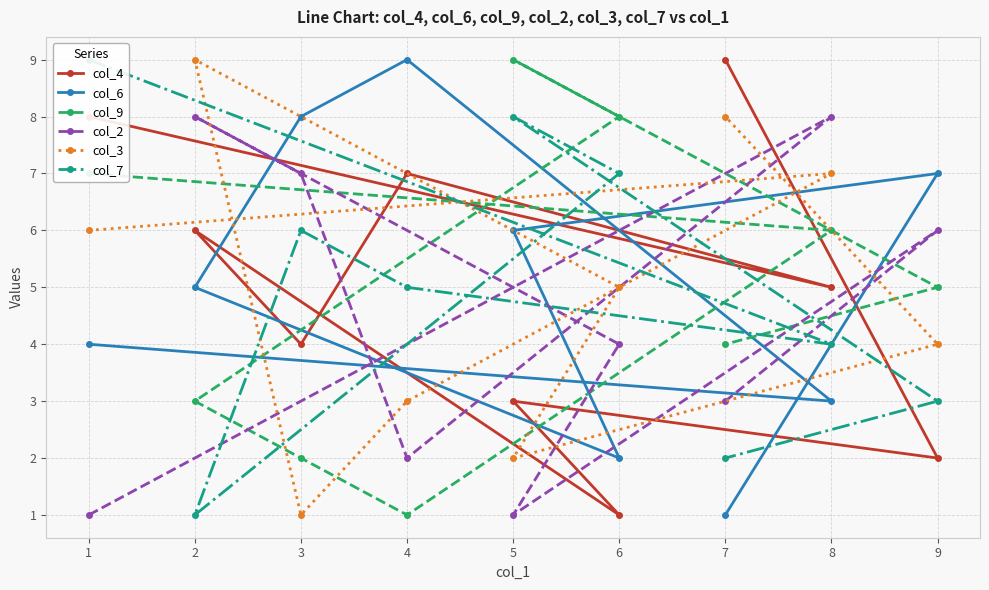

Which series has the widest spread of values?

col_4